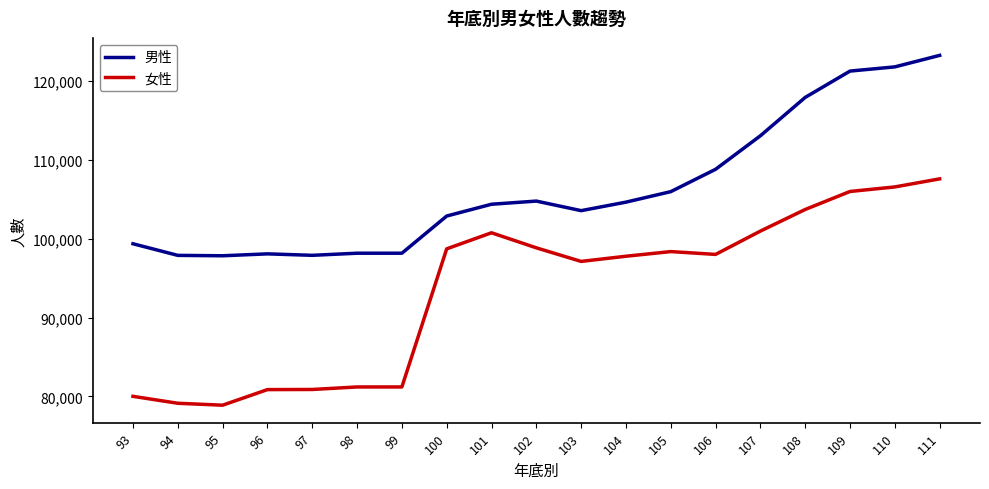

True or false: 女性 and 男性 cross at least once.

False